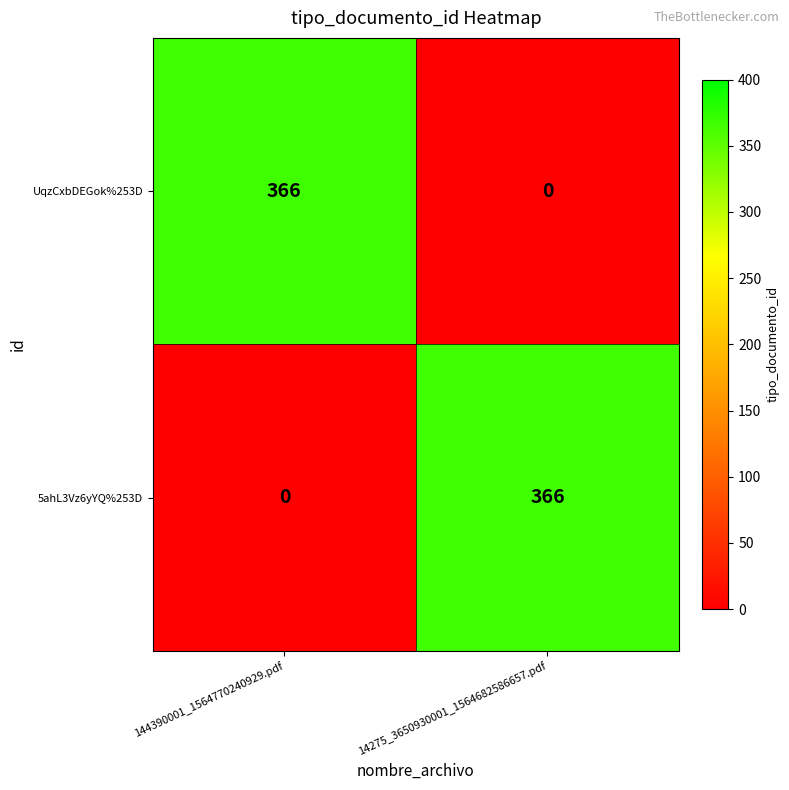

Reading left to right, list all the values displayed in this chart.

UqzCxbDEGok%253D: 366	0
5ahL3Vz6yYQ%253D: 0	366